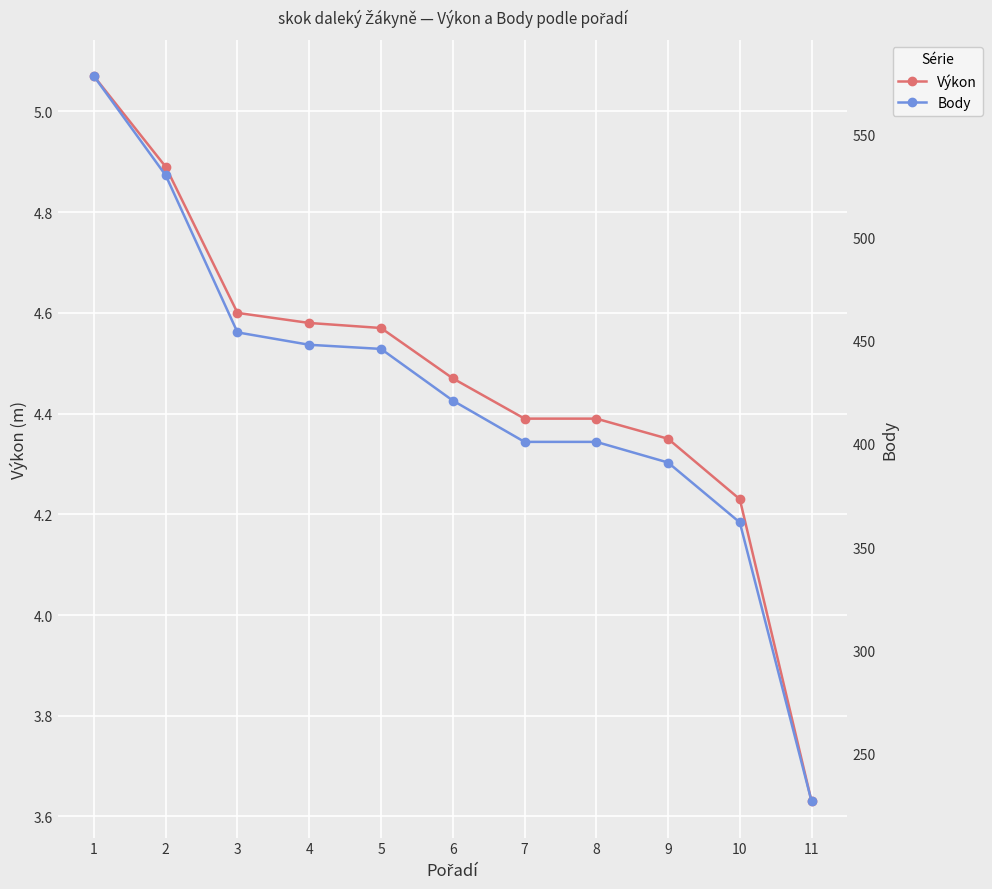

Which series has the largest range (max minus min)?

Body